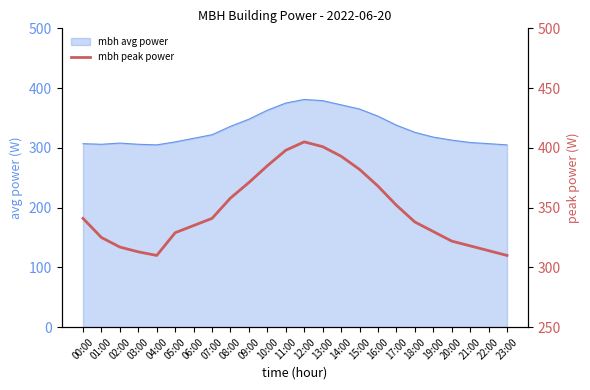

What is the greatest value displayed?

405